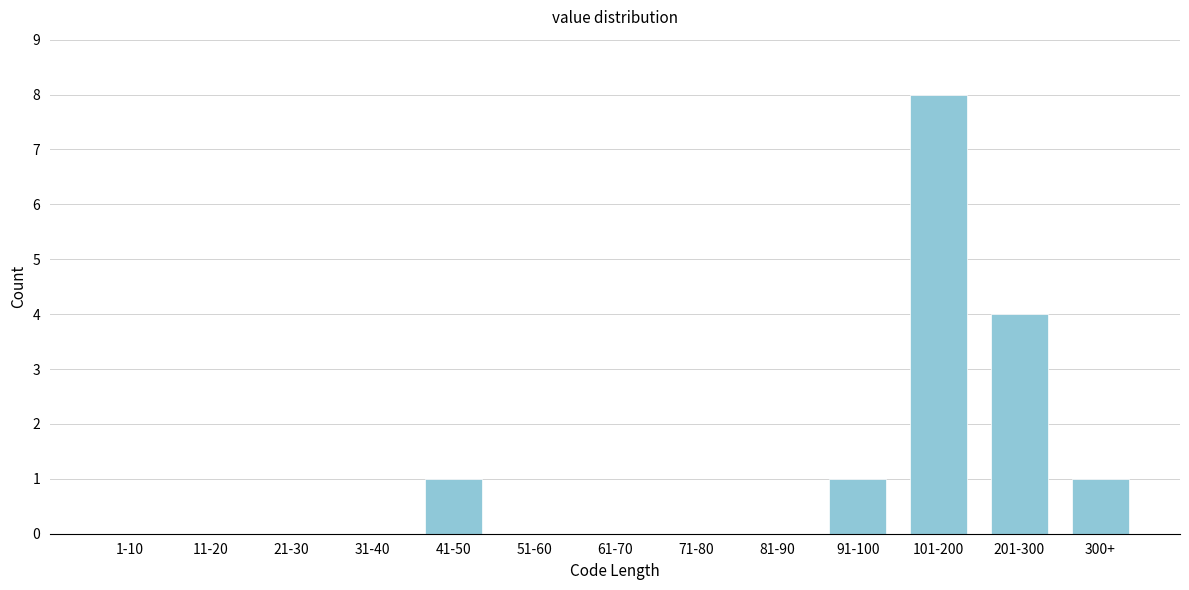

Reading right to left, transcribe all the data shown in this chart.

300+=1	201-300=4	101-200=8	91-100=1	81-90=0	71-80=0	61-70=0	51-60=0	41-50=1	31-40=0	21-30=0	11-20=0	1-10=0